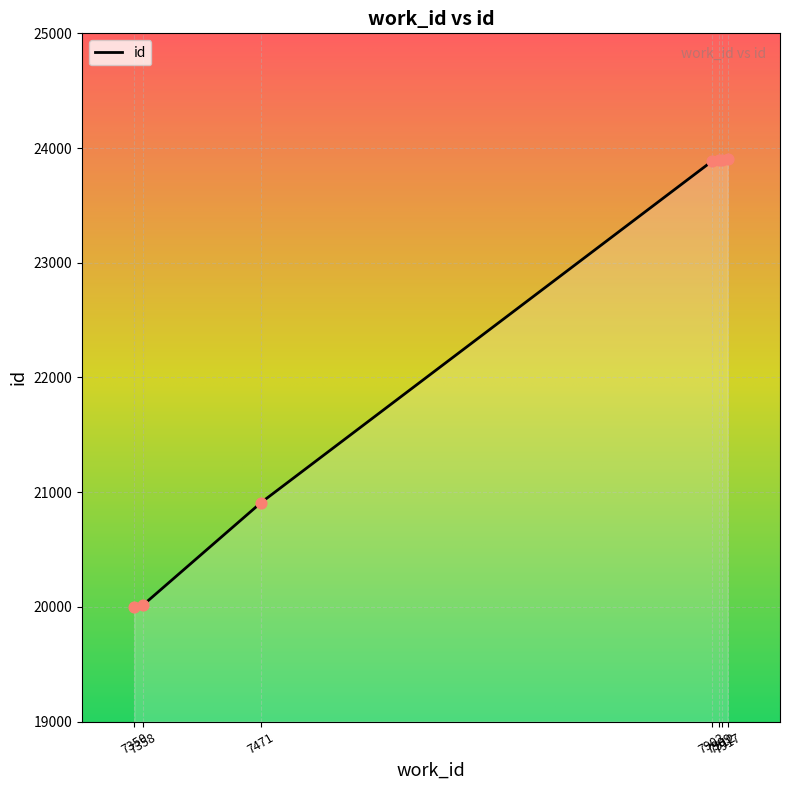

What is the minimum value shown in the chart?

20002